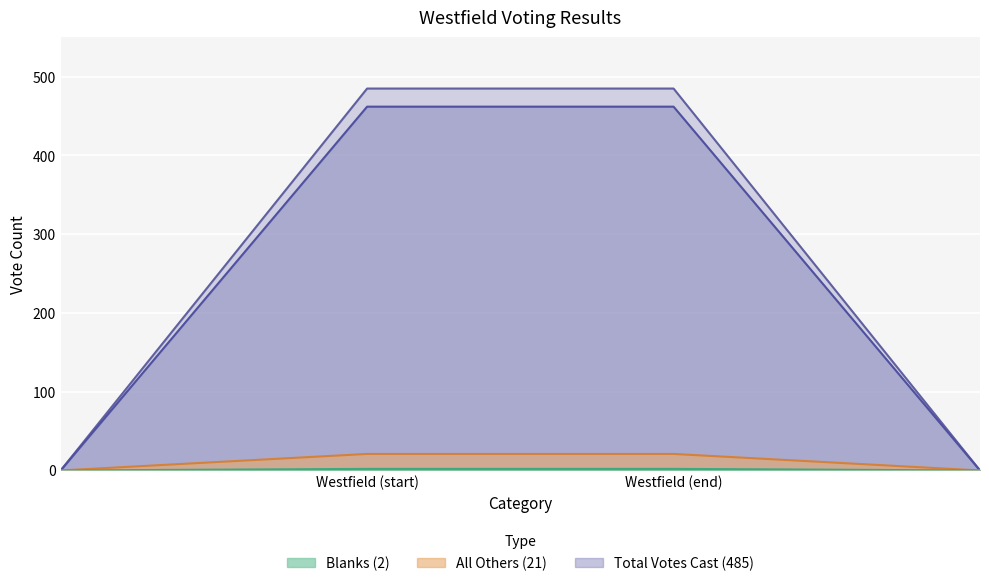

Count the number of data series in this chart.

4